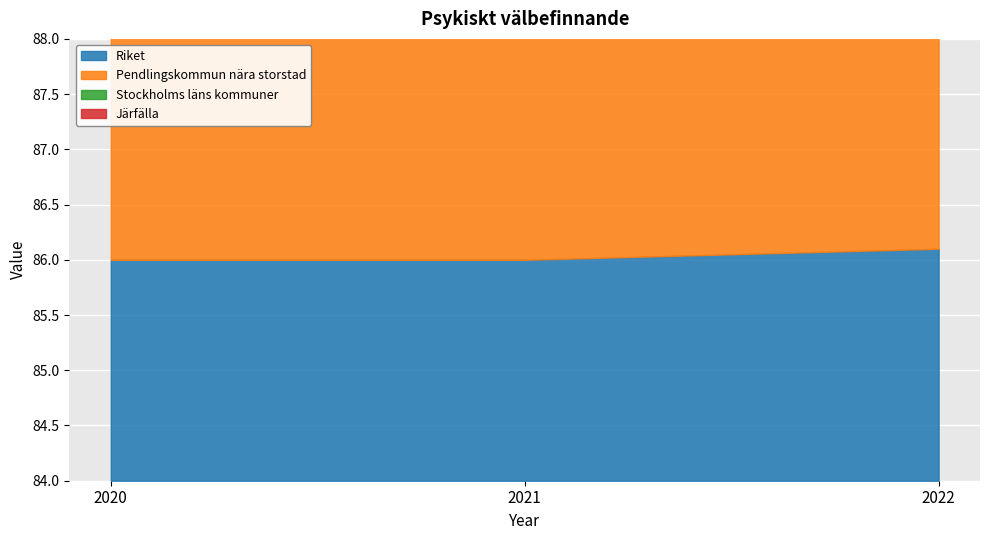

Reading left to right, transcribe all the data shown in this chart.

Riket: 86.0	86.0	86.1
Pendlingskommun nära storstad: 87.0	86.8	86.6
Stockholms läns kommuner: 86.3	86.3	85.1
Järfälla: 85.0	85.0	85.6